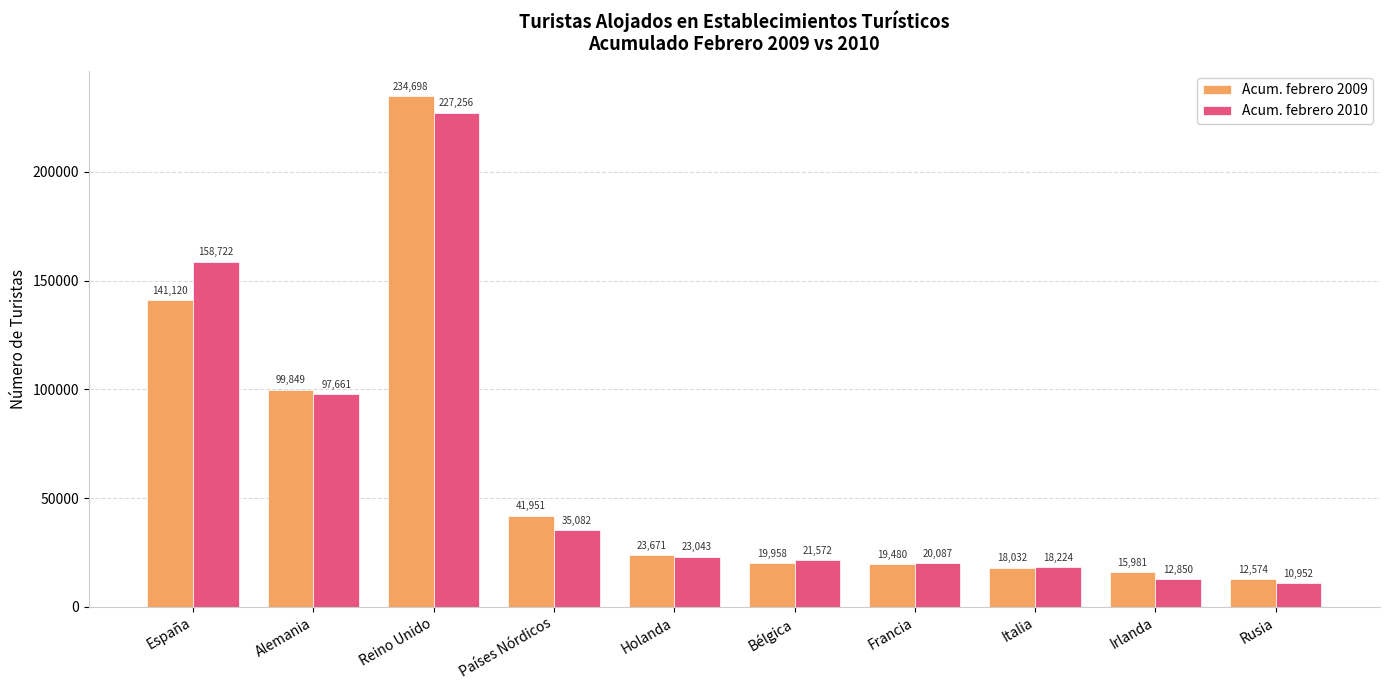

Is the value of Acum. febrero 2010 at Italia greater than the value of Acum. febrero 2009 at Bélgica?

No